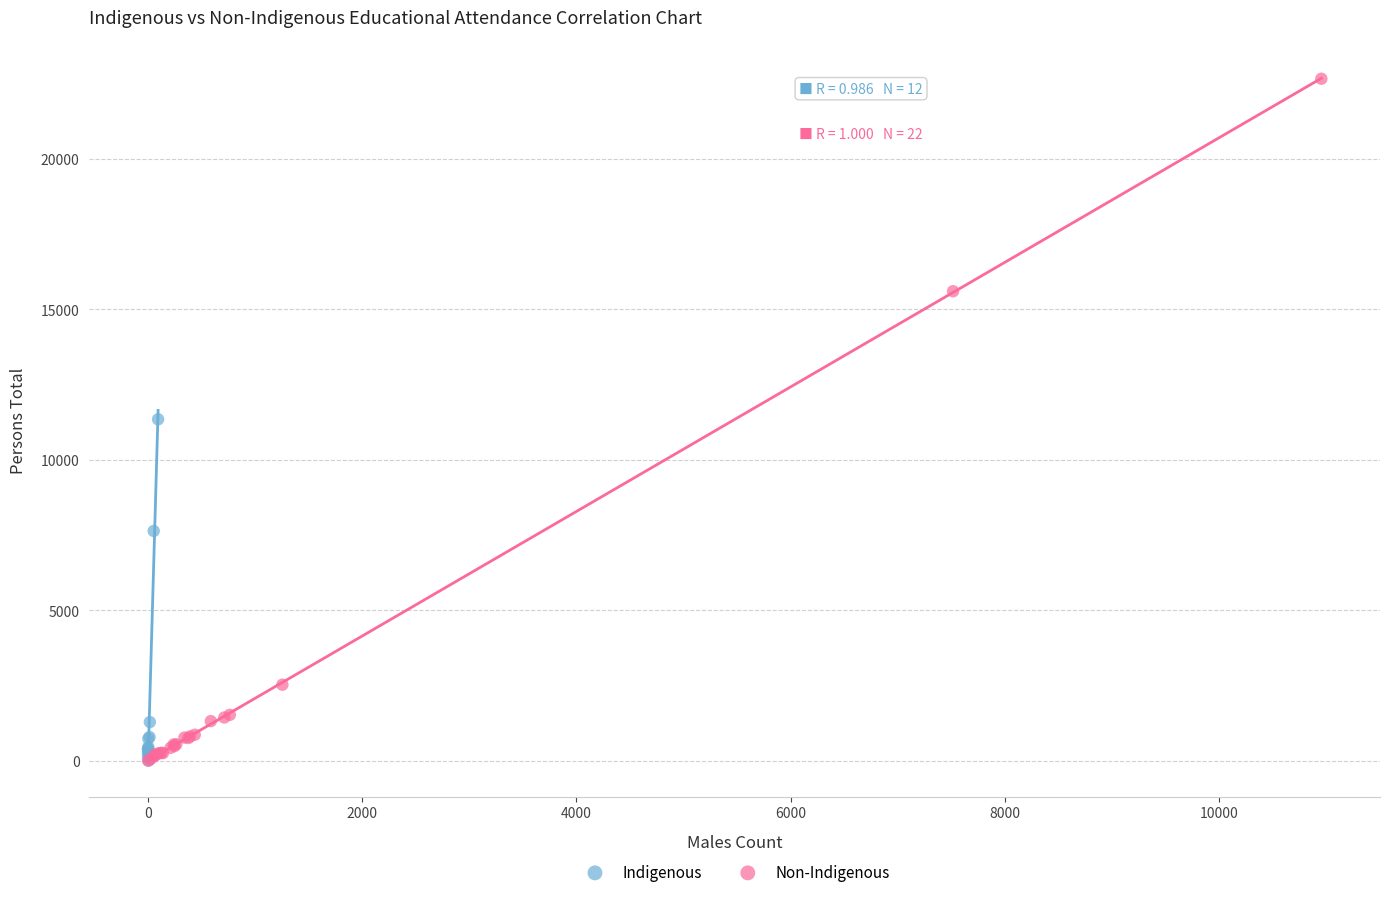

Which series has the largest Y range (max minus min)?

Non-Indigenous